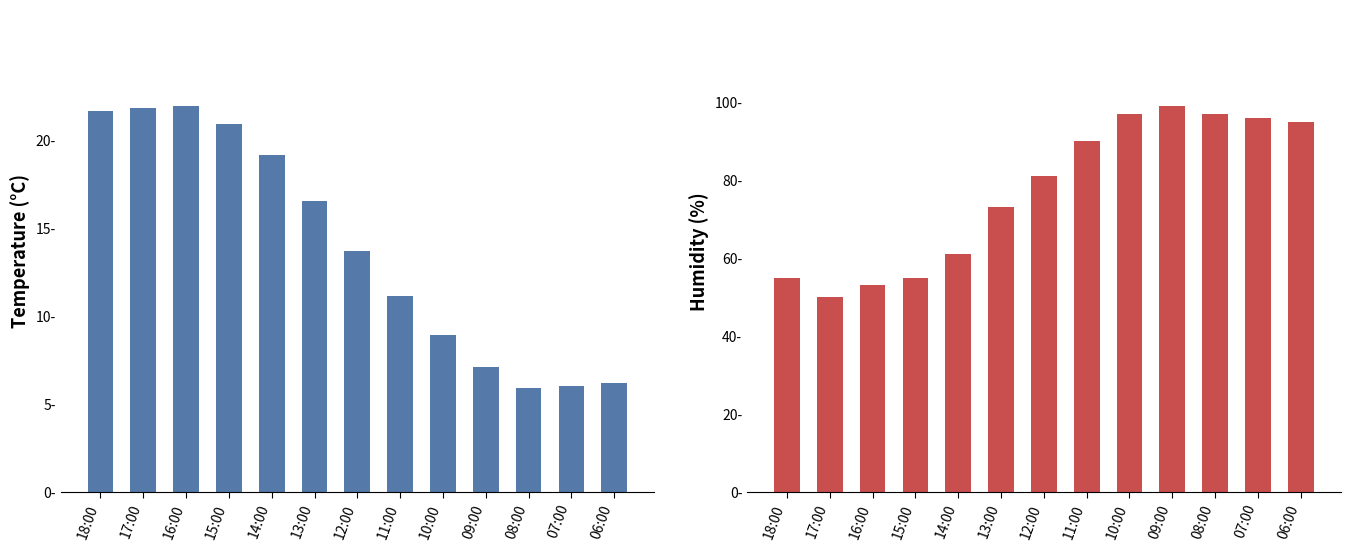

At which label does Temperature (C) first exceed 13?

18:00